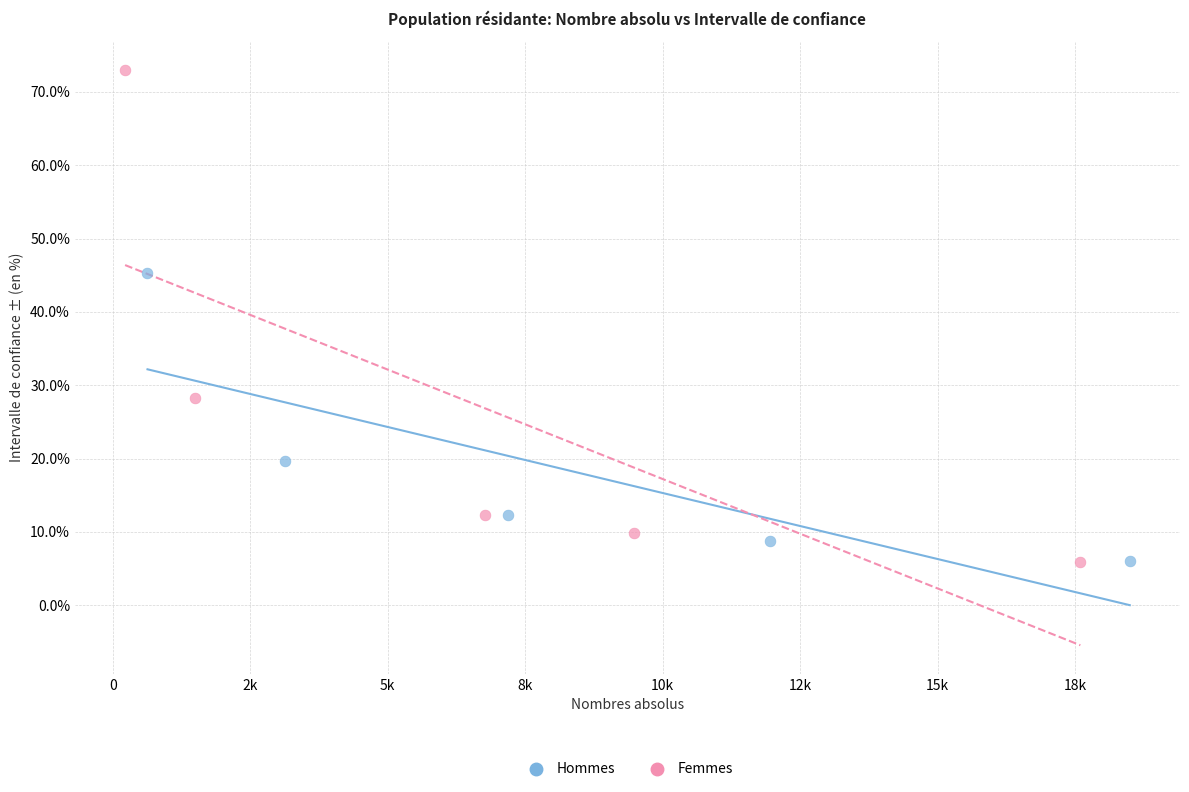

Which series has the largest Y range (max minus min)?

Femmes